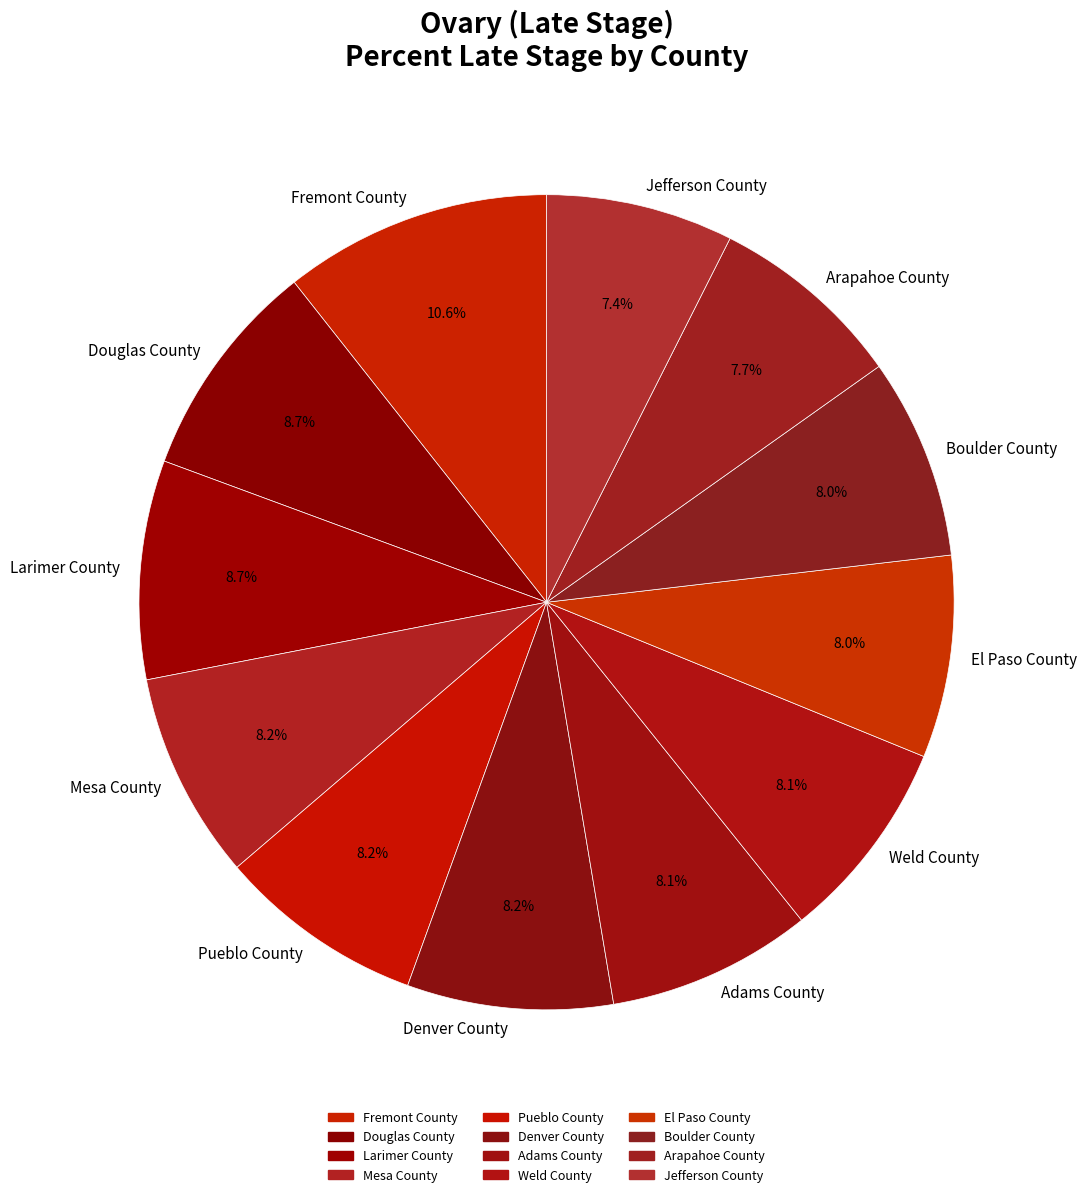

Which category has the biggest portion of the pie?

Fremont County